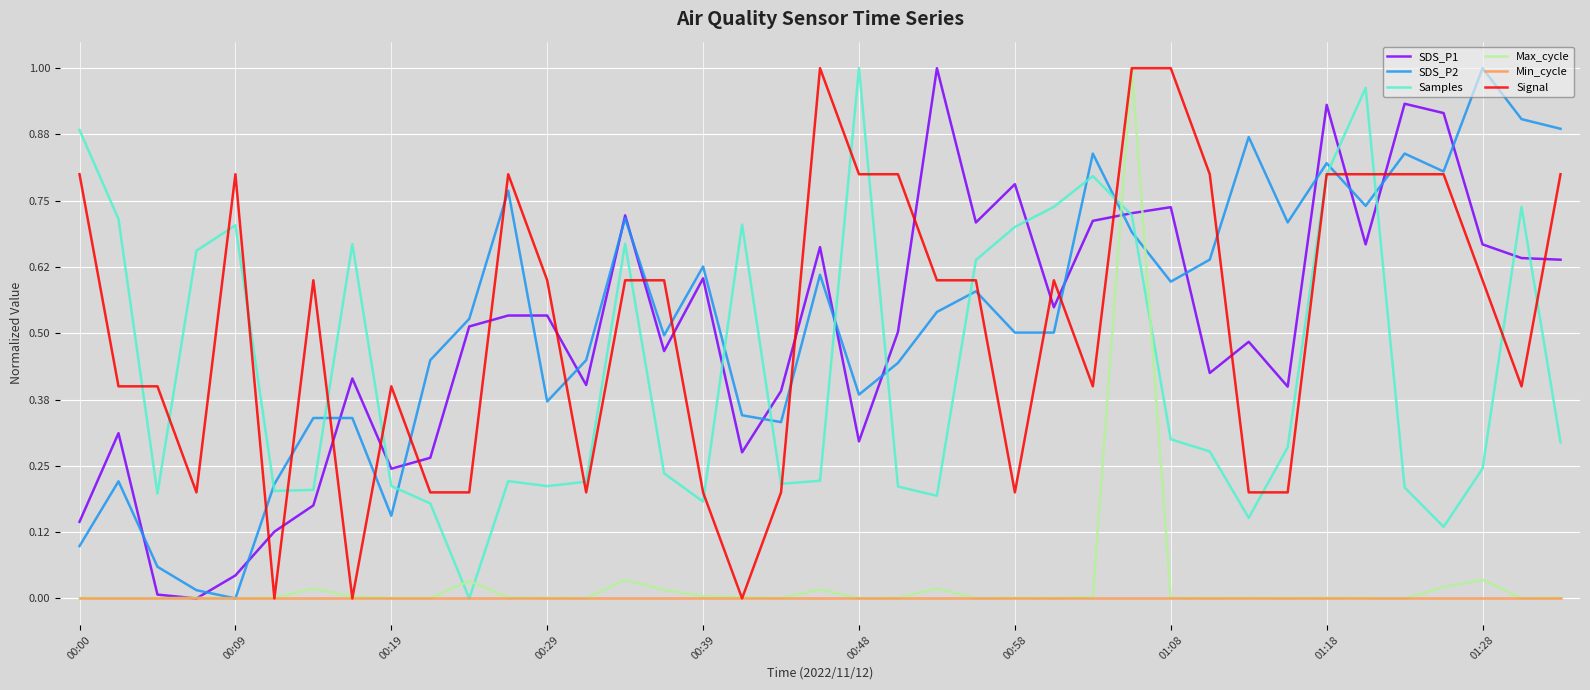

True or false: Samples and Max_cycle cross at least once.

True